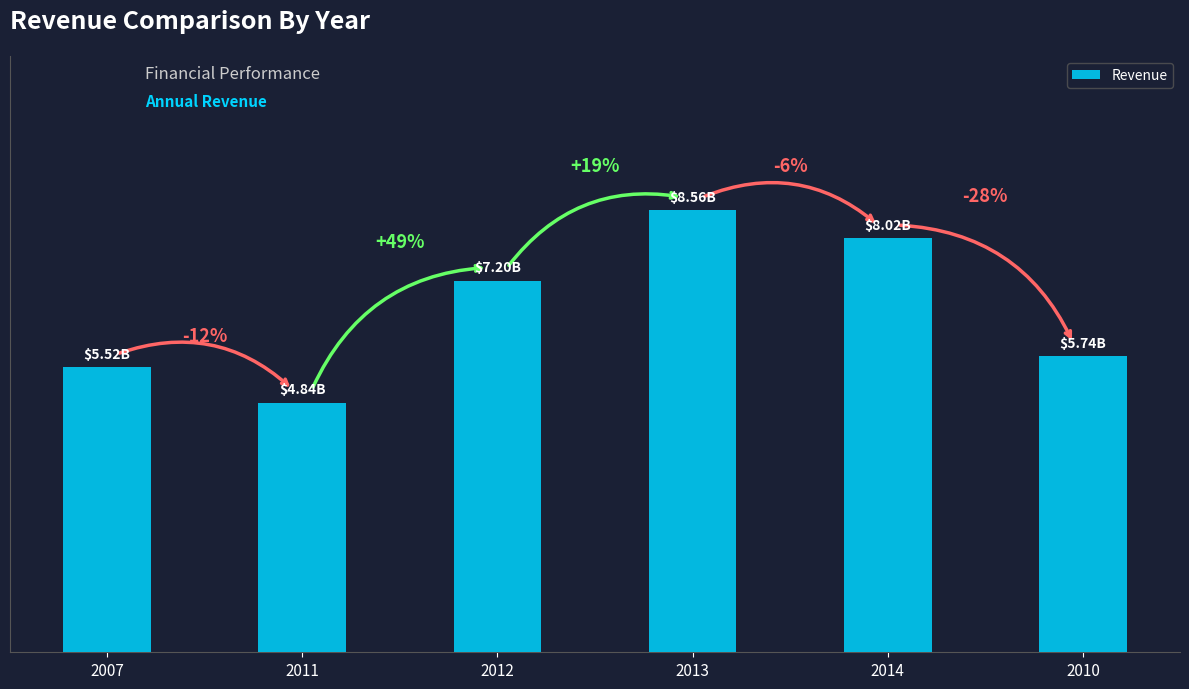

Where does the data first go above 7201700000?

2013